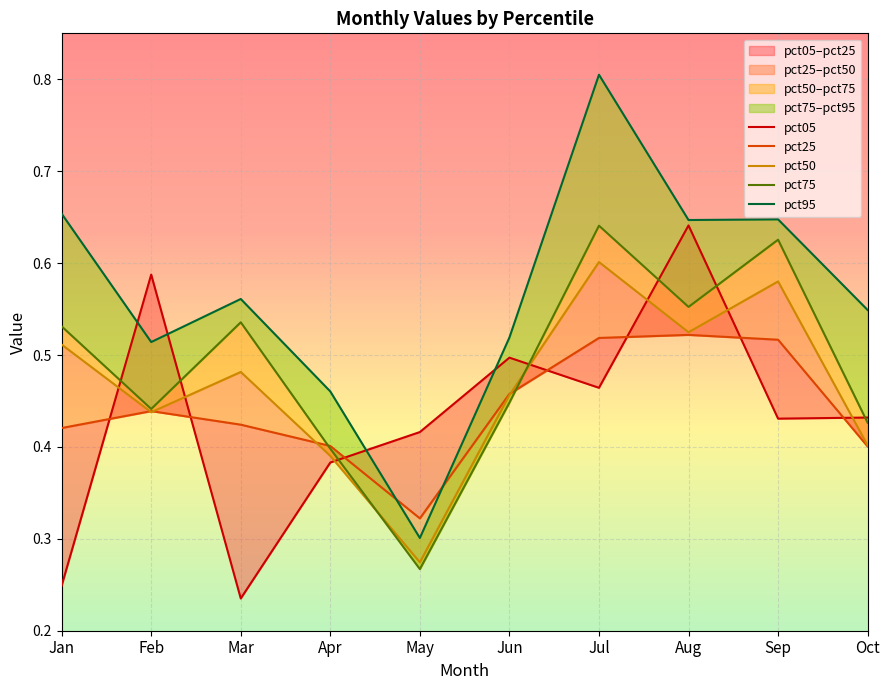

What is the value of the pct05 point at the 9th from the left?

0.4